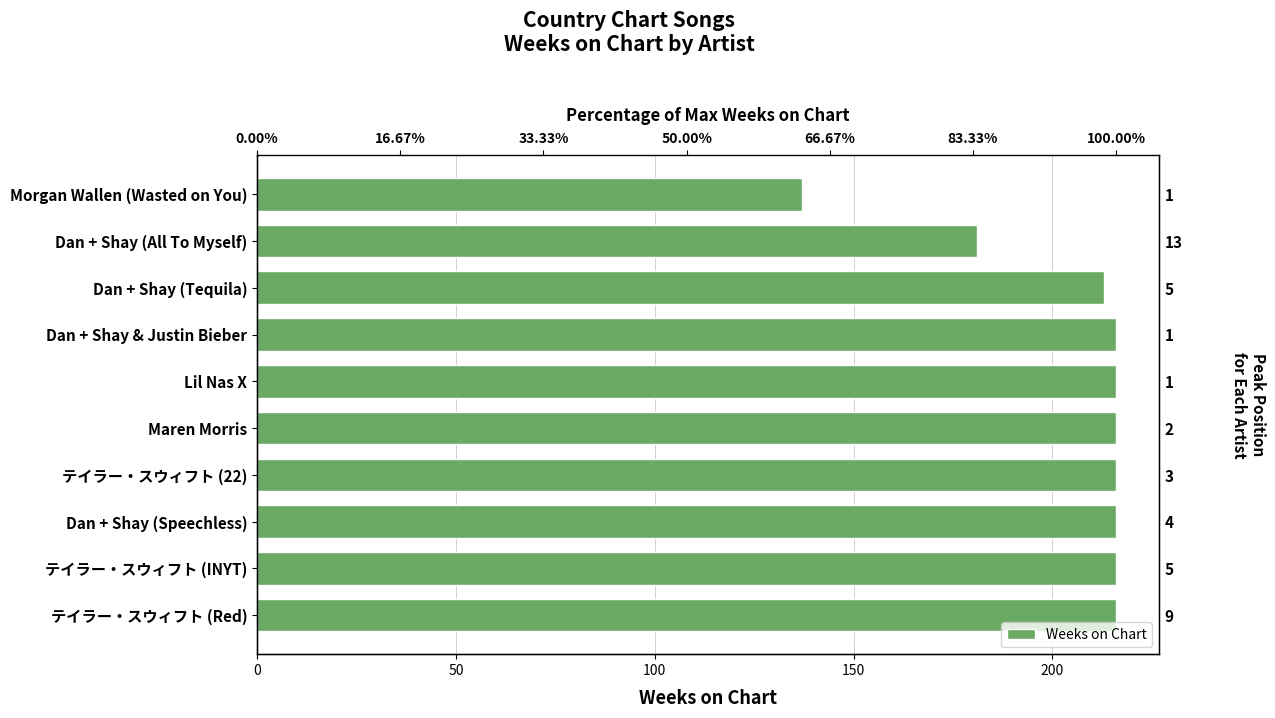

How many bars are there in total?

10